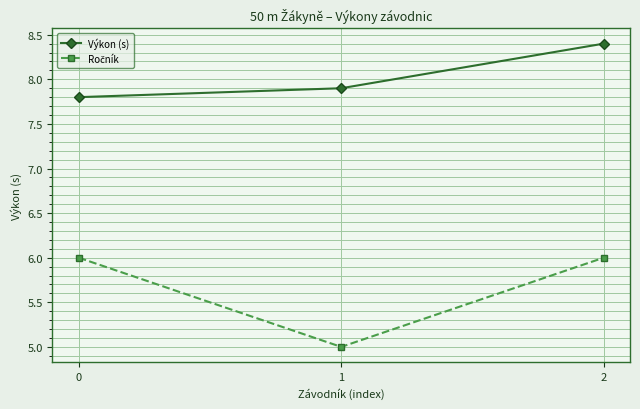

Count the number of categories in the chart.

3